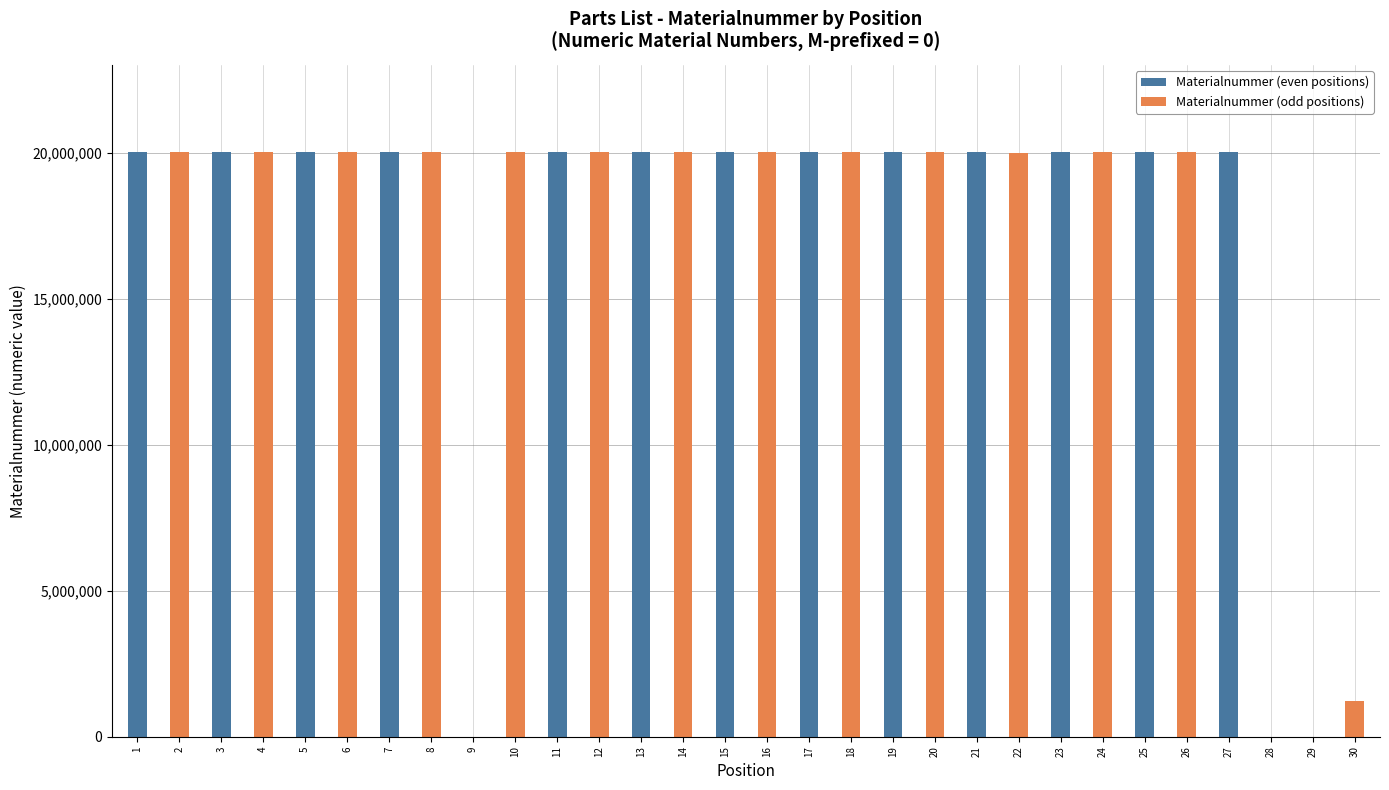

What is the sum of all Materialnummer (odd positions) values?

261250040